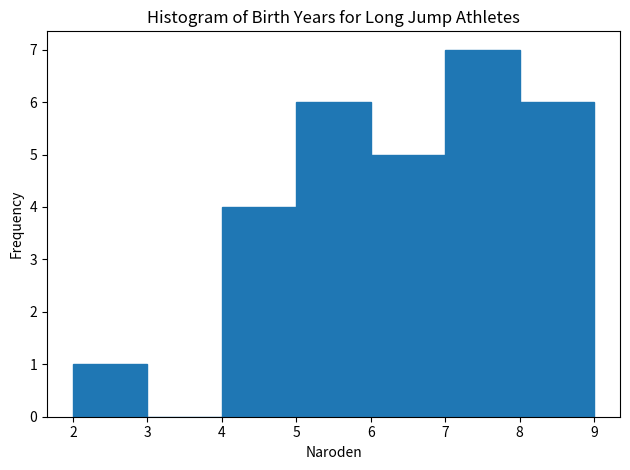

Over which range of the x-axis is the bar tallest?

7 to 8